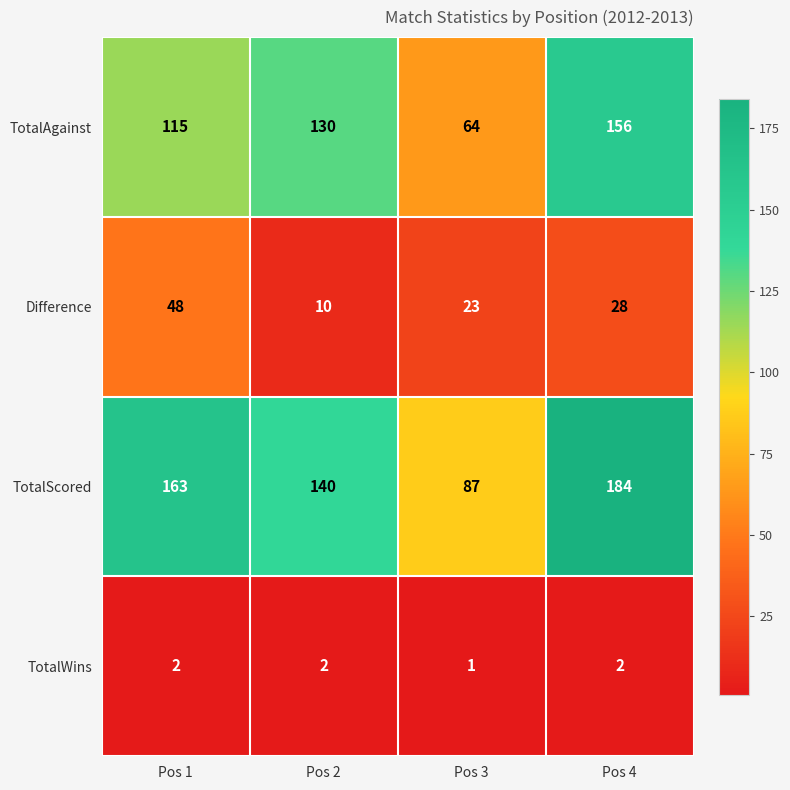

The TotalWins series shows 2 at Pos 1. True or false?

True